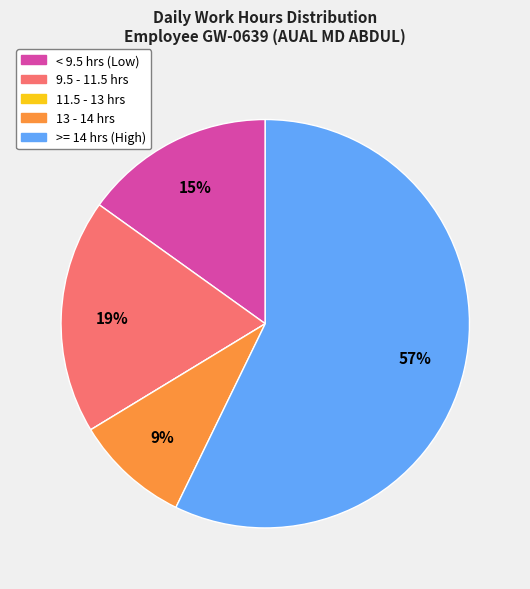

To the nearest percent, what is the average slice percentage?

20%